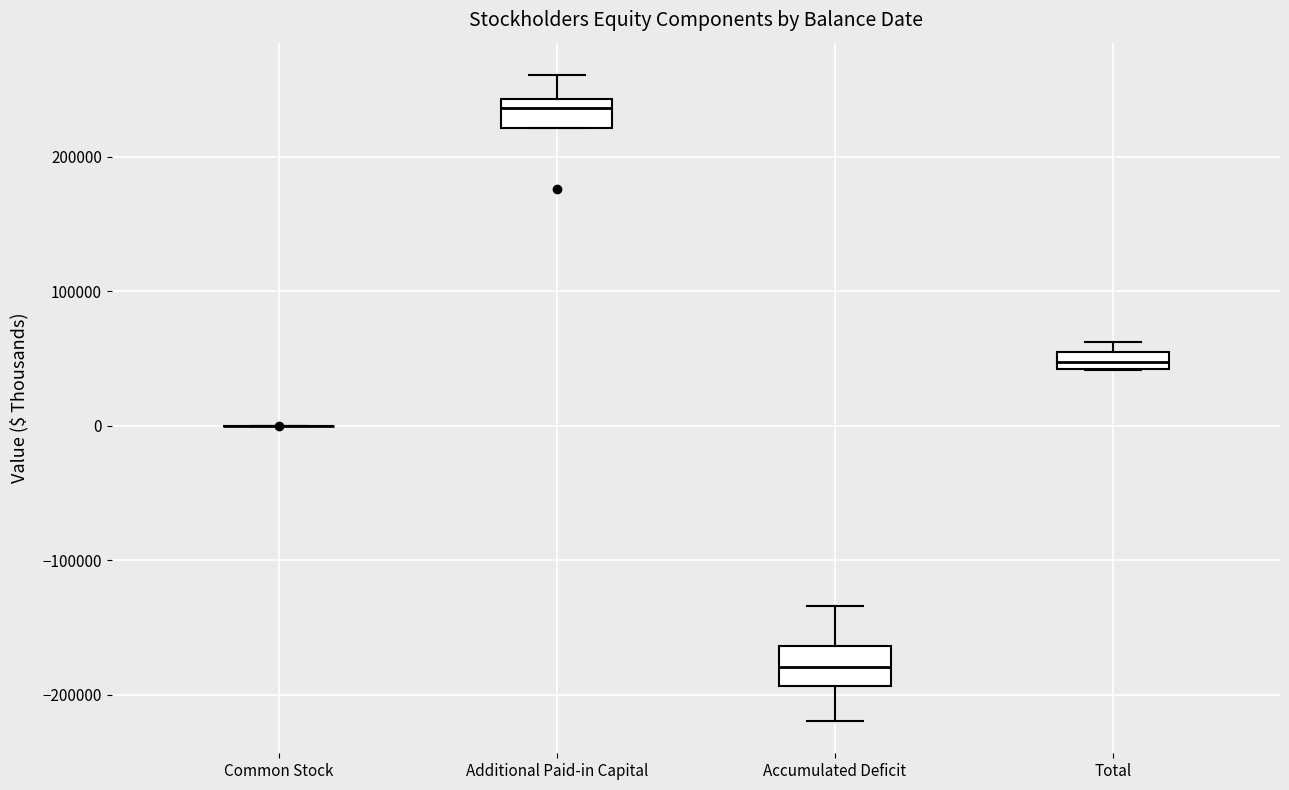

Where is the lower edge of the box for Additional Paid-in Capital on the y-axis? The values are not printed on the chart, so give them approximately, as read against the axis.

220000